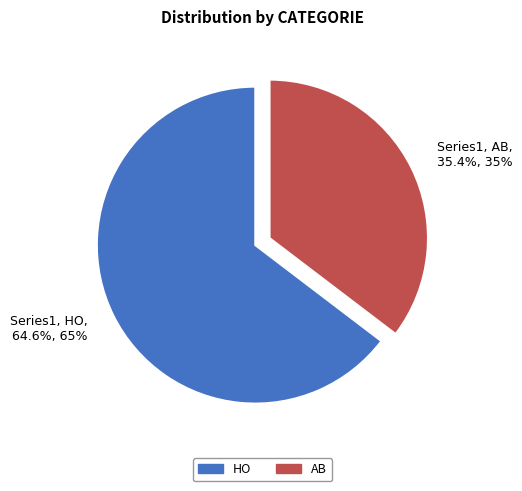

Which slice represents more than half of the pie?

HO